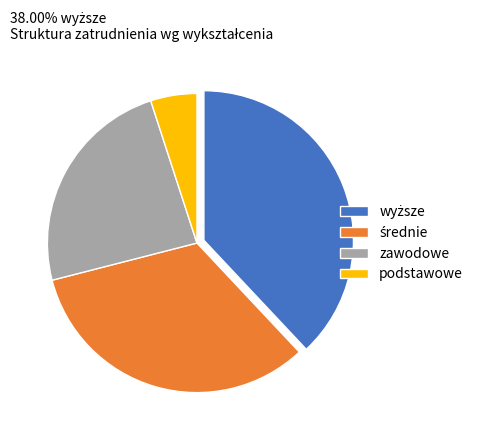

Is it true that podstawowe is 16% of the pie?

False